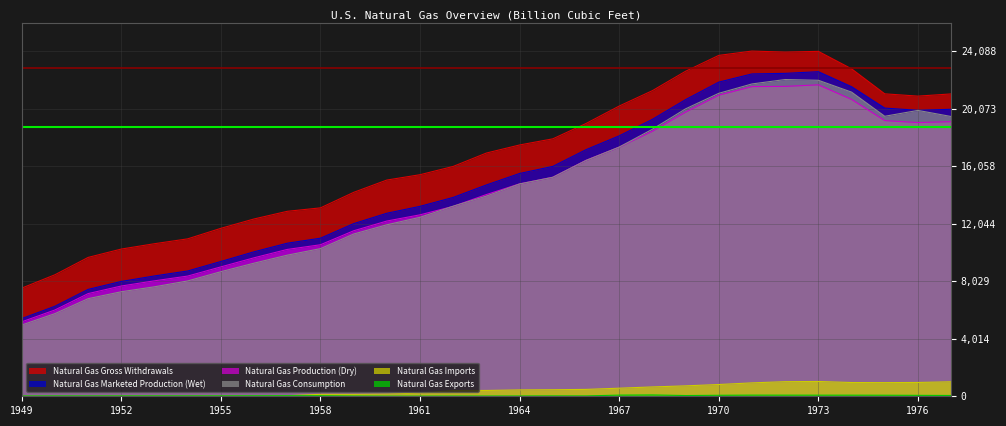

What is the minimum value for Natural Gas Consumption?

4971.2